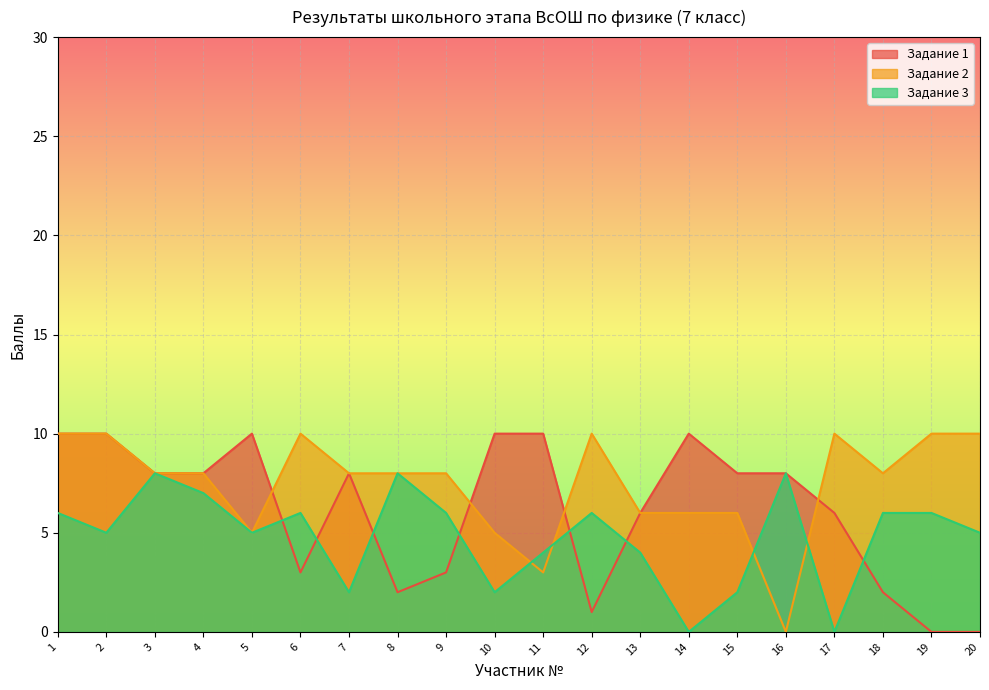

What is the sum of the Задание 3 values at 20 and 5?

10